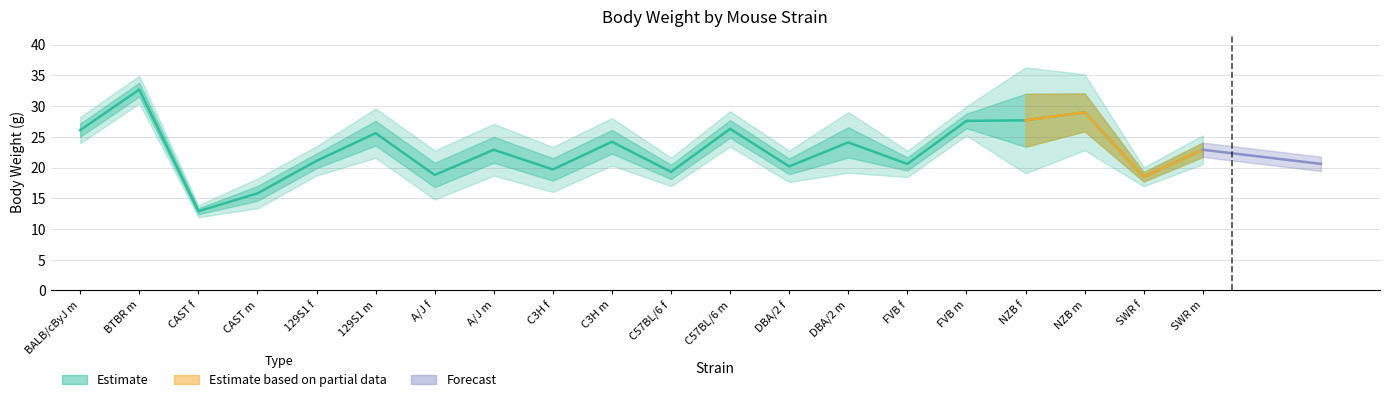

Which category has the highest value across all series?

BTBR m